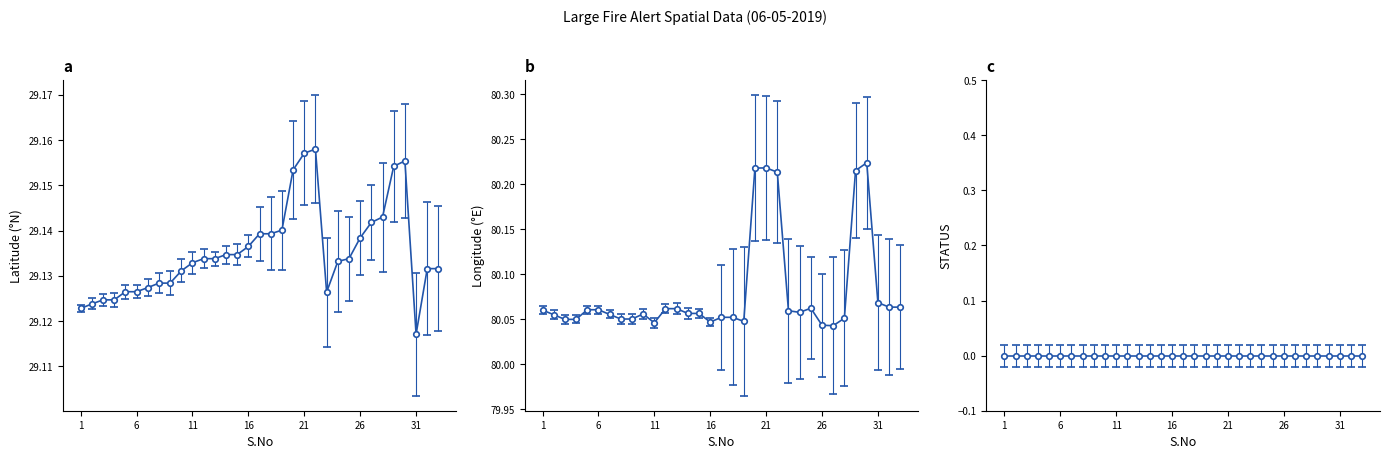

Count the Longitude values in the range 80 to 81.

33